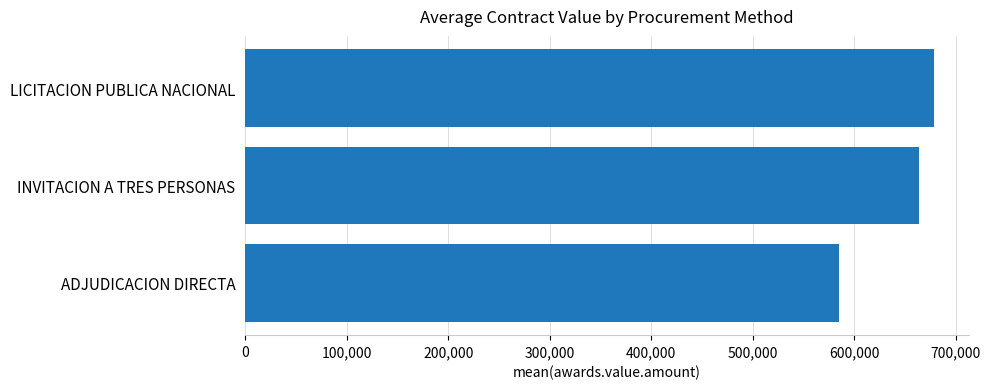

Rank the categories by value from highest to lowest.

LICITACION PUBLICA NACIONAL, INVITACION A TRES PERSONAS, ADJUDICACION DIRECTA